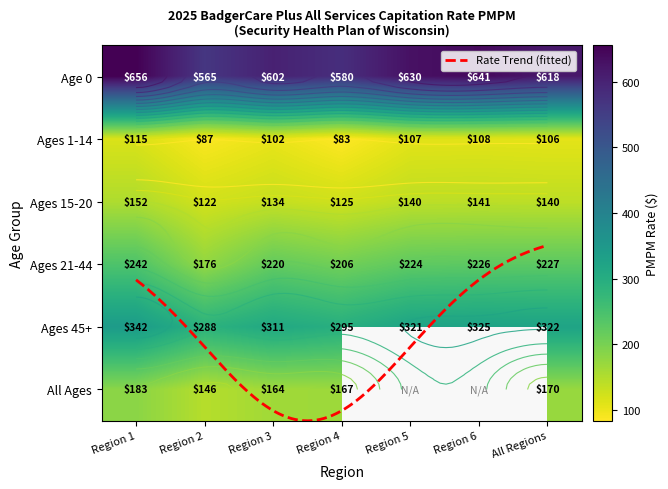

Which series has the widest spread of values?

Age 0